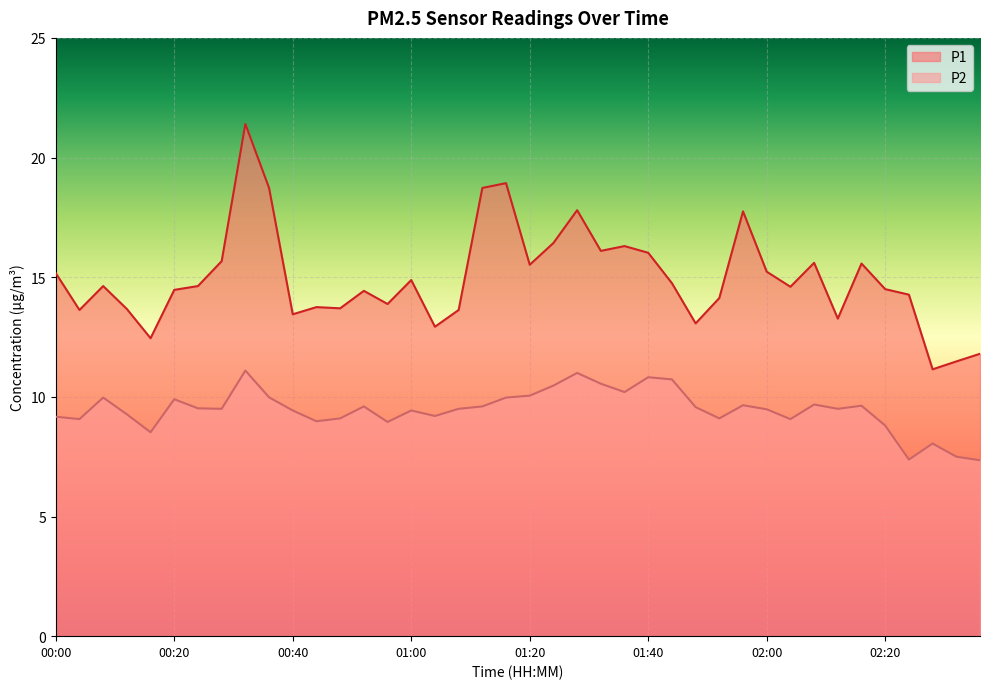

What is the total value across all series at 01:24?

26.9